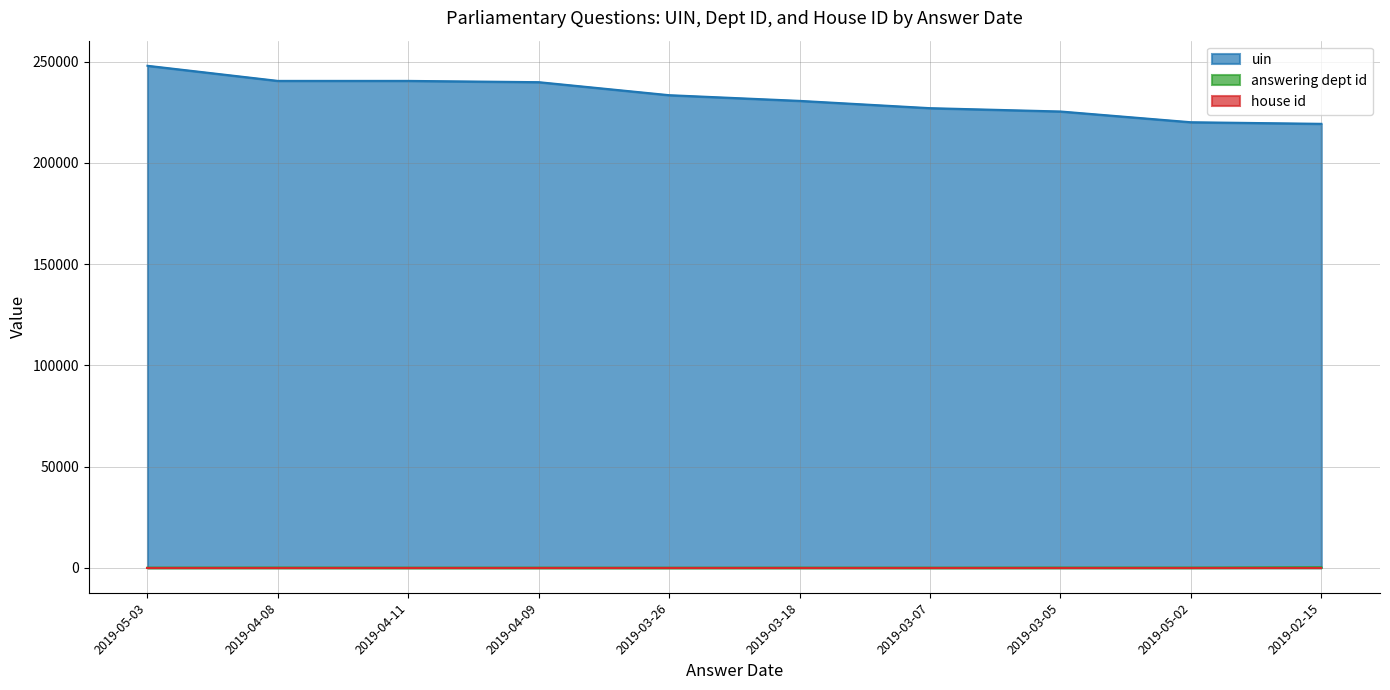

Which series has the largest range (max minus min)?

uin